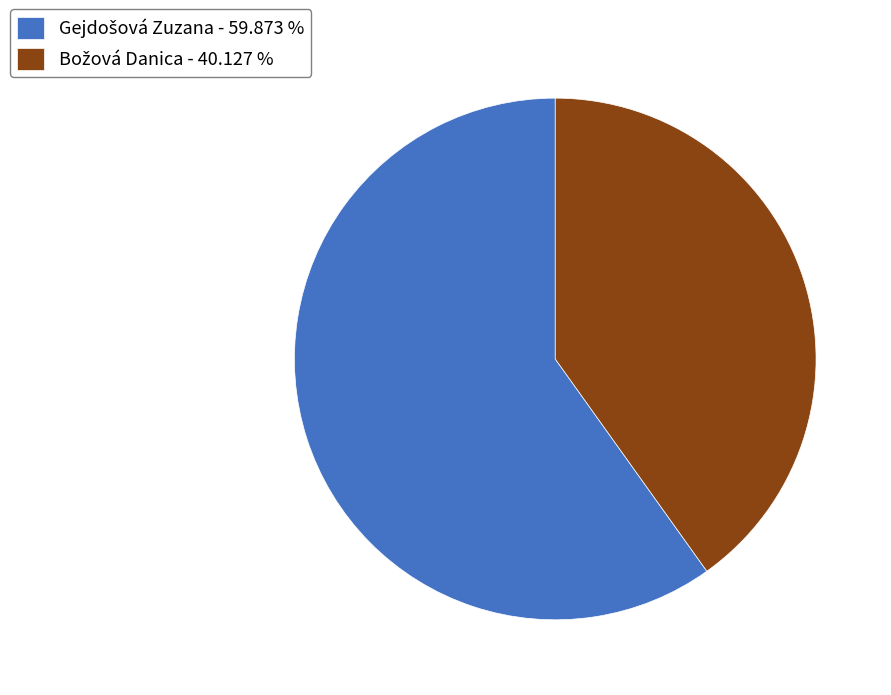

Is there a majority slice in this chart?

Yes